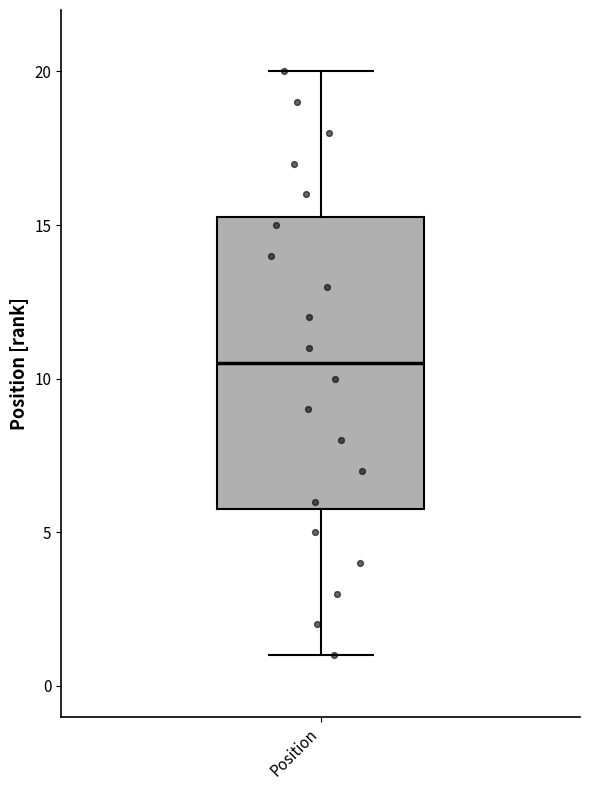

Read this box plot against the y-axis: the position of the median line, the range covered by the box, and the ends of both whiskers. The values are not printed on the chart, so give them approximately, as read against the axis.

median 10.5, box 6.0 to 15.5, whiskers 1.0 to 20.0